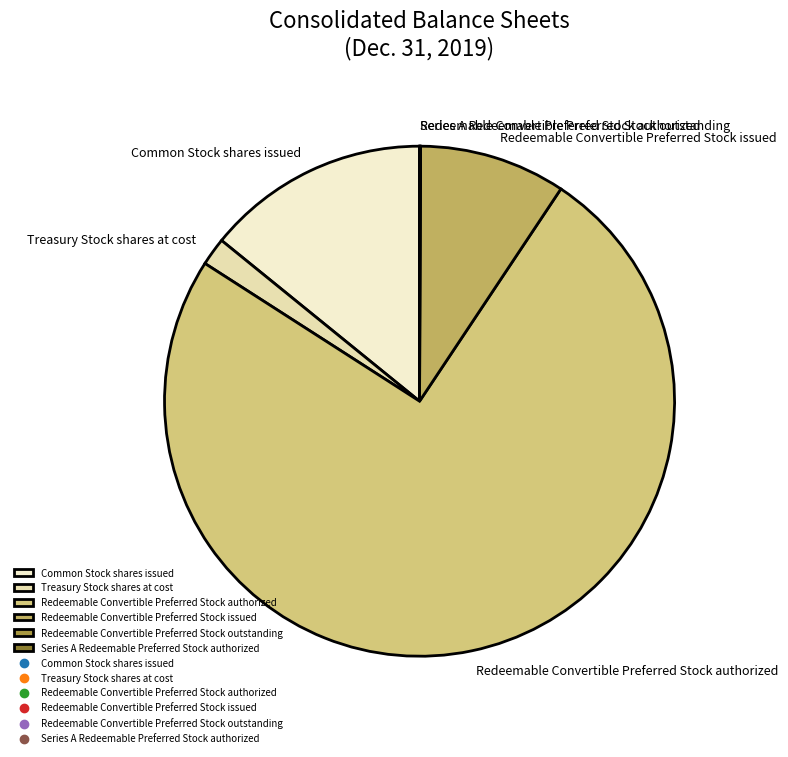

Is there any slice that represents more than half of the pie?

Yes